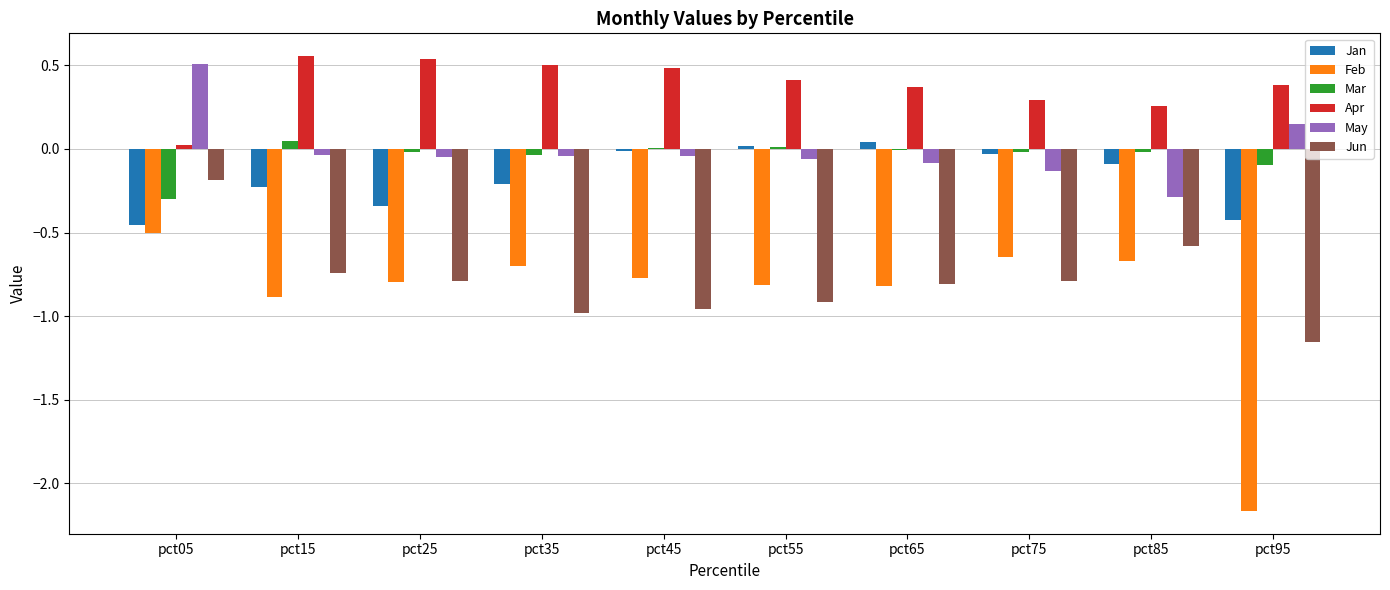

Is it true that Mar equals -0.0 at pct25?

True